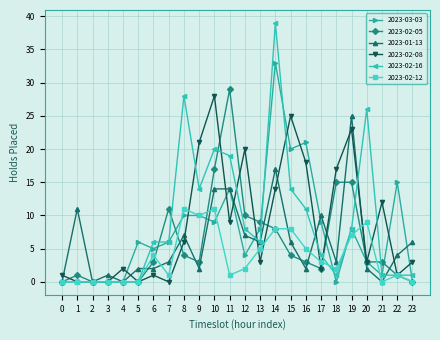

Which series has the widest spread of values?

2023-02-16